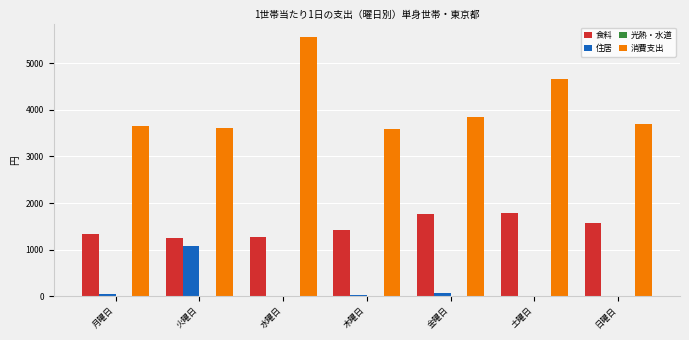

Count the number of data series in this chart.

4